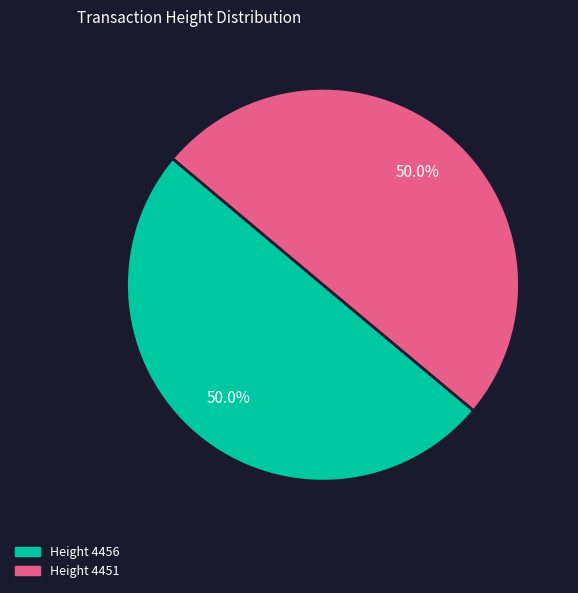

What percentage is the Height 4456 slice, to the nearest percent?

50%